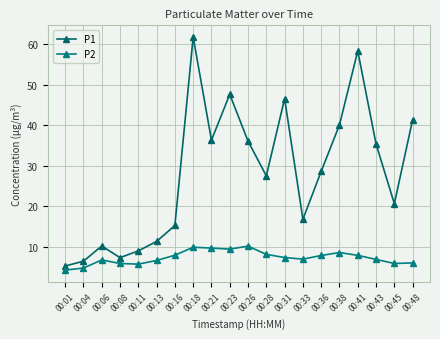

True or false: P1 and P2 intersect in this chart.

False